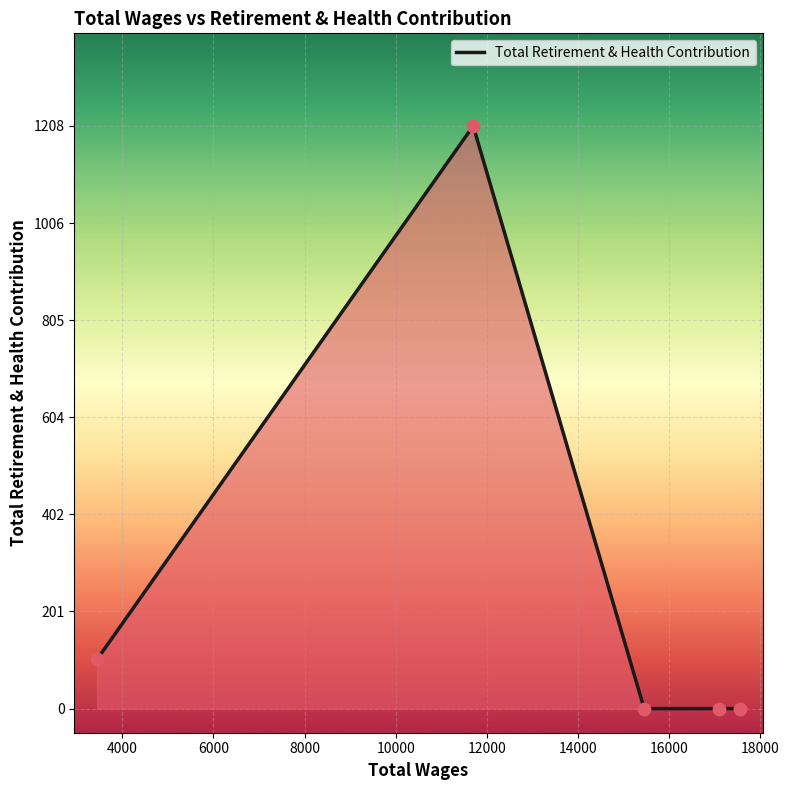

What is the average value?

262